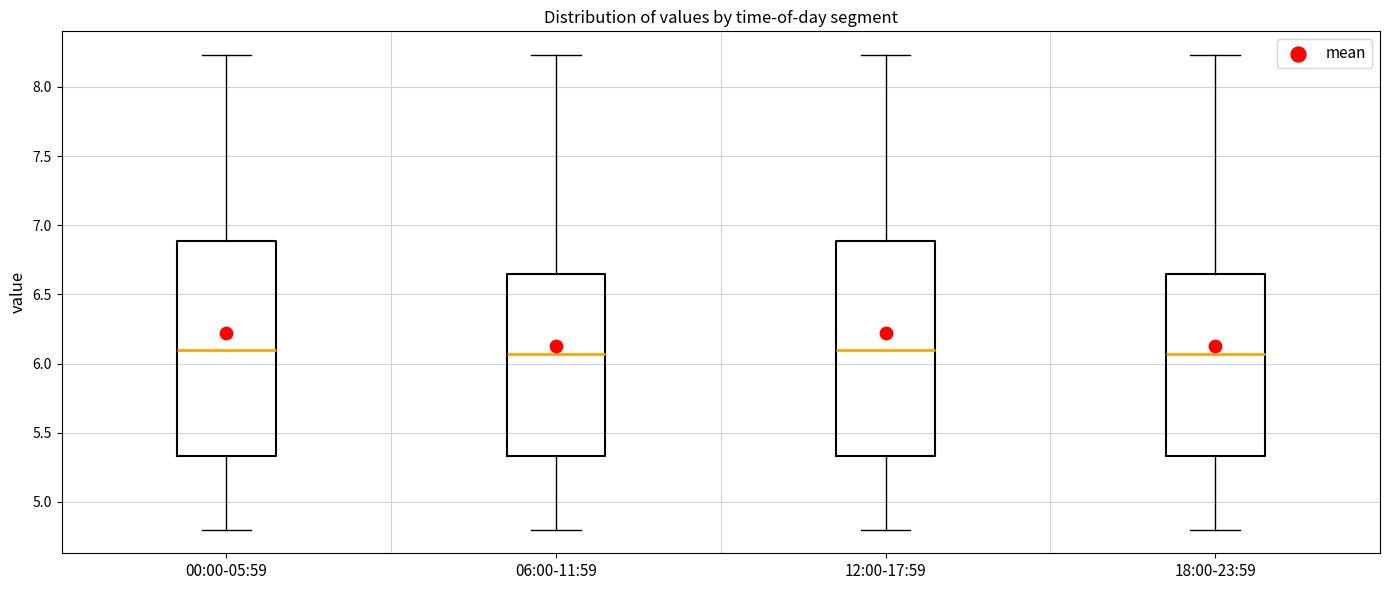

Reading left to right, transcribe this box plot: for each box, give where its median line is, the range the box spans, and where its two whiskers end, as read against the y-axis. The values are not printed on the chart, so give them approximately, as read against the axis.

00:00-05:59: median 6.10, box 5.35 to 6.90, whiskers 4.80 to 8.25
06:00-11:59: median 6.05, box 5.35 to 6.65, whiskers 4.80 to 8.25
12:00-17:59: median 6.10, box 5.35 to 6.90, whiskers 4.80 to 8.25
18:00-23:59: median 6.05, box 5.35 to 6.65, whiskers 4.80 to 8.25